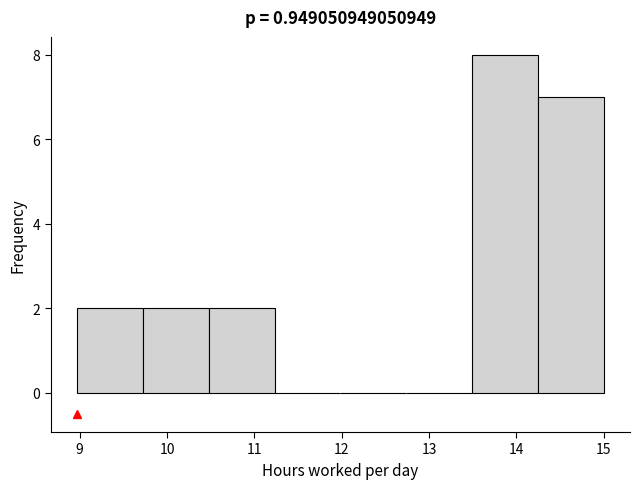

Reading left to right, transcribe this chart: for each bar, give the range it covers on the x-axis and its height. Neither the bar edges nor the heights are printed on the chart, so give them approximately, as read against the axes.

9.0 to 9.7: 2
9.7 to 10.5: 2
10.5 to 11.2: 2
11.2 to 12.0: 0
12.0 to 12.7: 0
12.7 to 13.5: 0
13.5 to 14.2: 8
14.2 to 15.0: 7